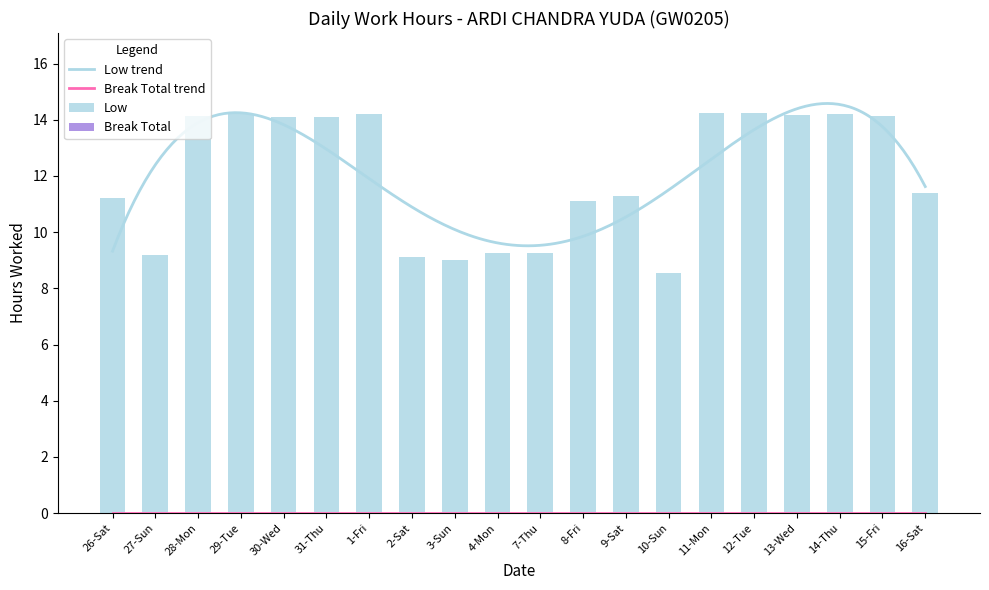

Reading right to left, list all the values displayed in this chart.

11.4	14.1	14.2	14.2	14.2	14.2	8.6	11.3	11.1	9.3	9.2	9.0	9.1	14.2	14.1	14.1	14.2	14.2	9.2	11.2